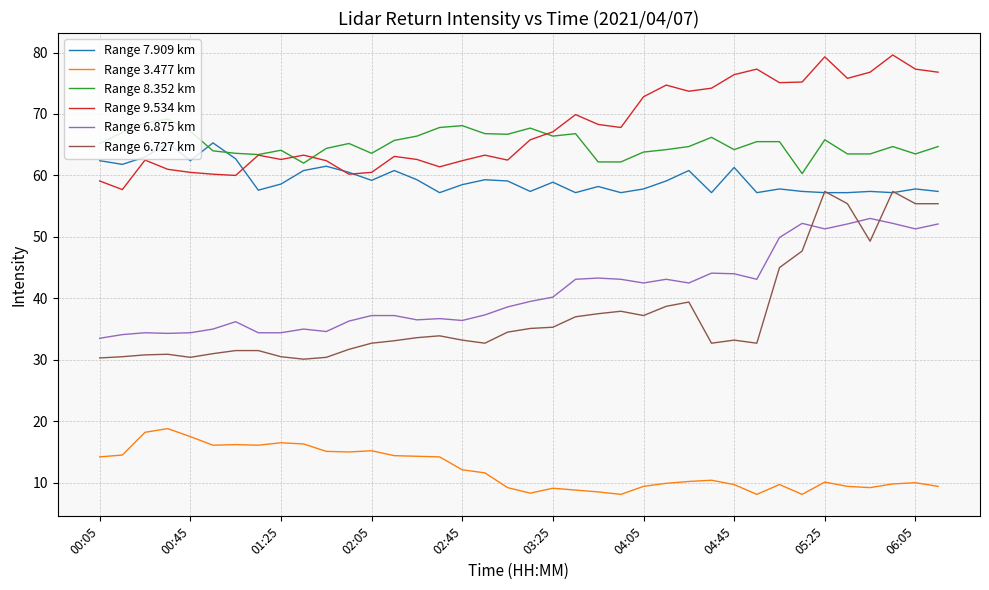

Which series ends up on top after the final intersection of Range 7.909 km and Range 6.727 km?

Range 7.909 km